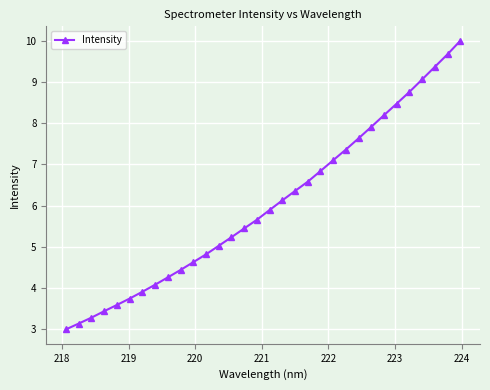

Reading right to left, transcribe all the data shown in this chart.

10.0	9.7	9.4	9.1	8.8	8.5	8.2	7.9	7.6	7.4	7.1	6.8	6.6	6.4	6.1	5.9	5.7	5.4	5.2	5.0	4.8	4.6	4.4	4.3	4.1	3.9	3.7	3.6	3.4	3.3	3.1	3.0